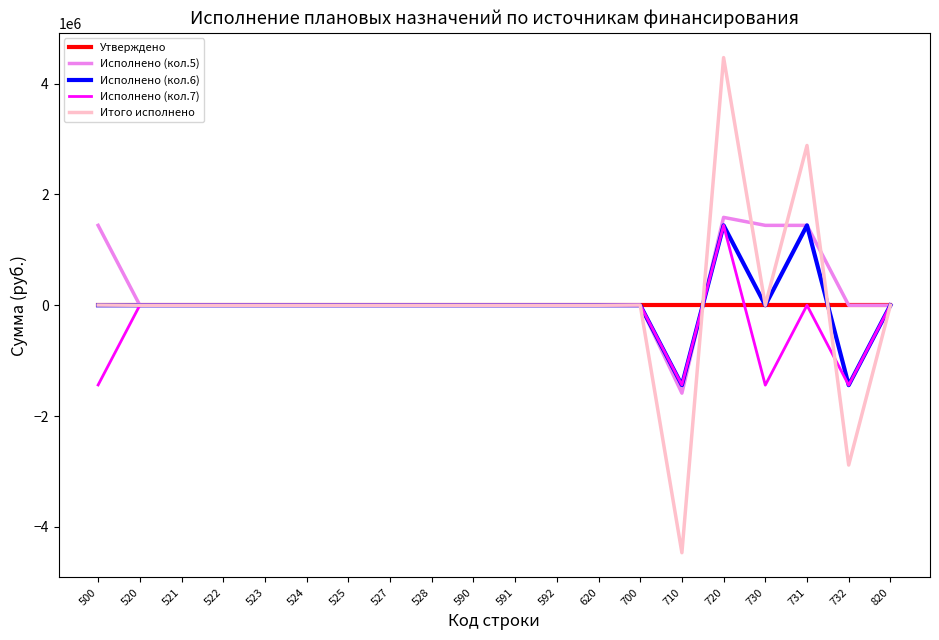

What is the highest value of the Исполнено (кол.6) series?

1442524.0